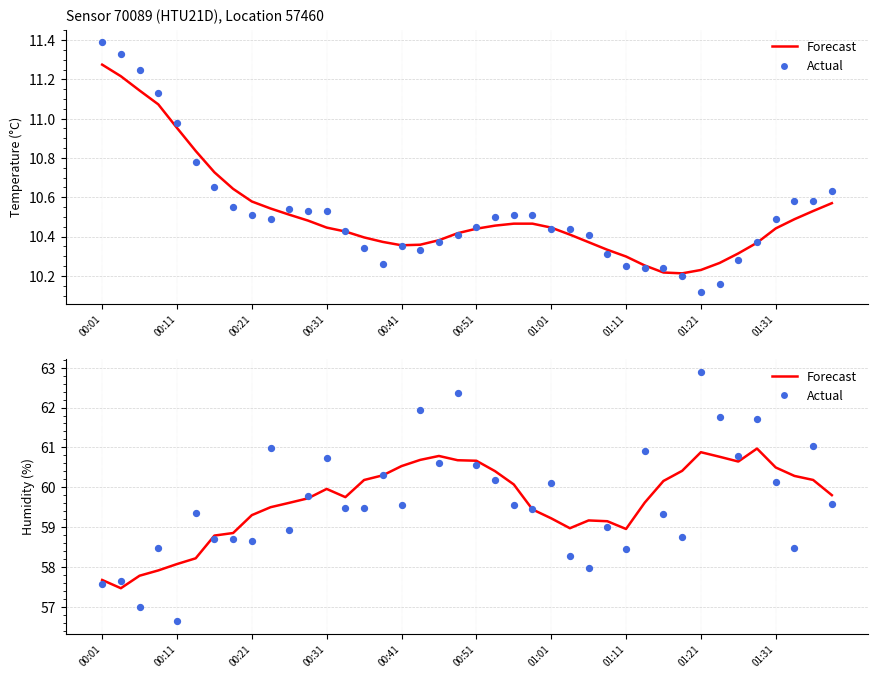

Which series reaches the maximum Y coordinate?

Actual